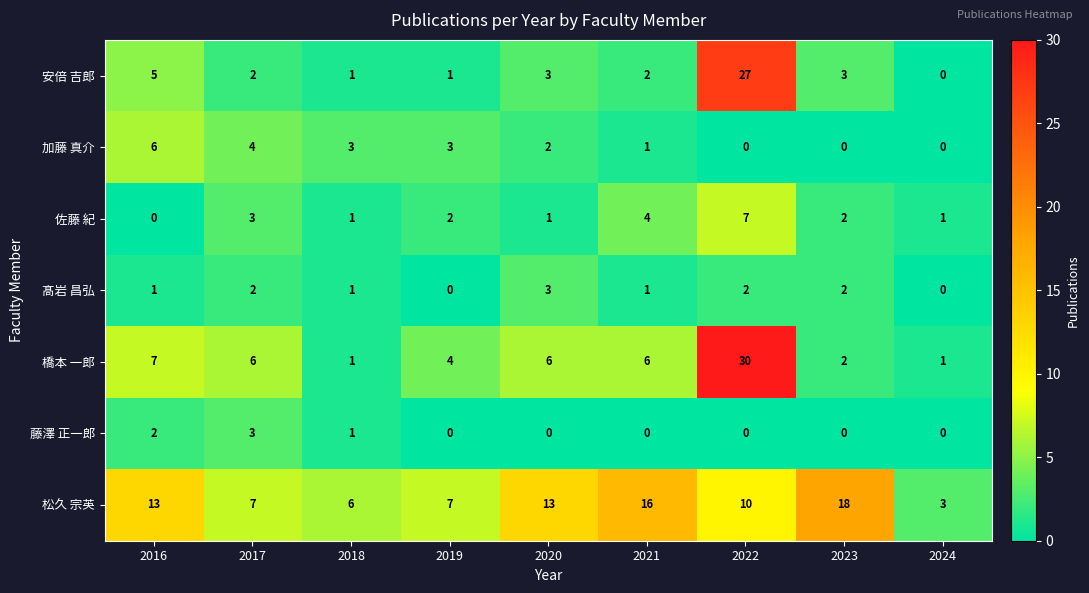

Is it true that 佐藤 紀 equals 4 at 2023?

False